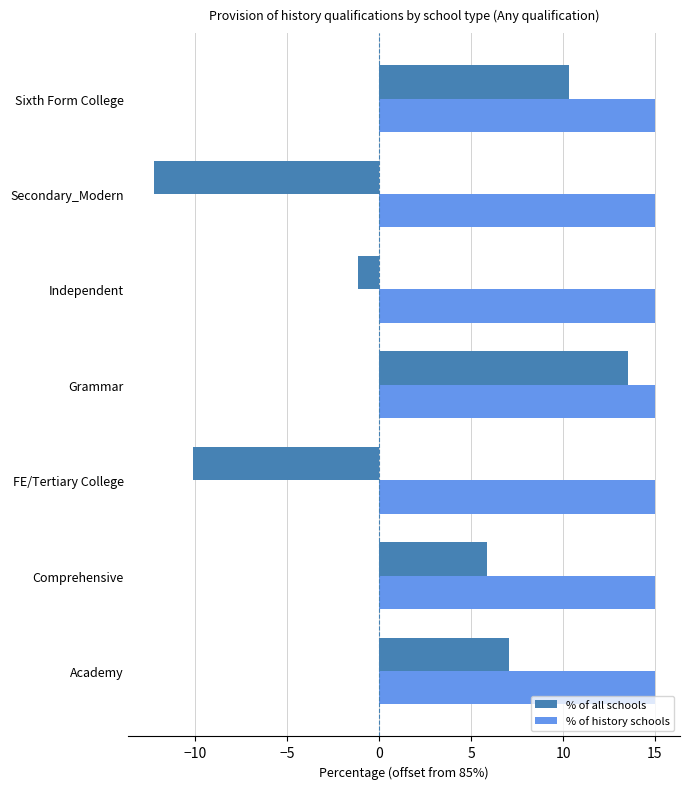

The value of % of history schools at Secondary_Modern is 24.2. True or false?

False